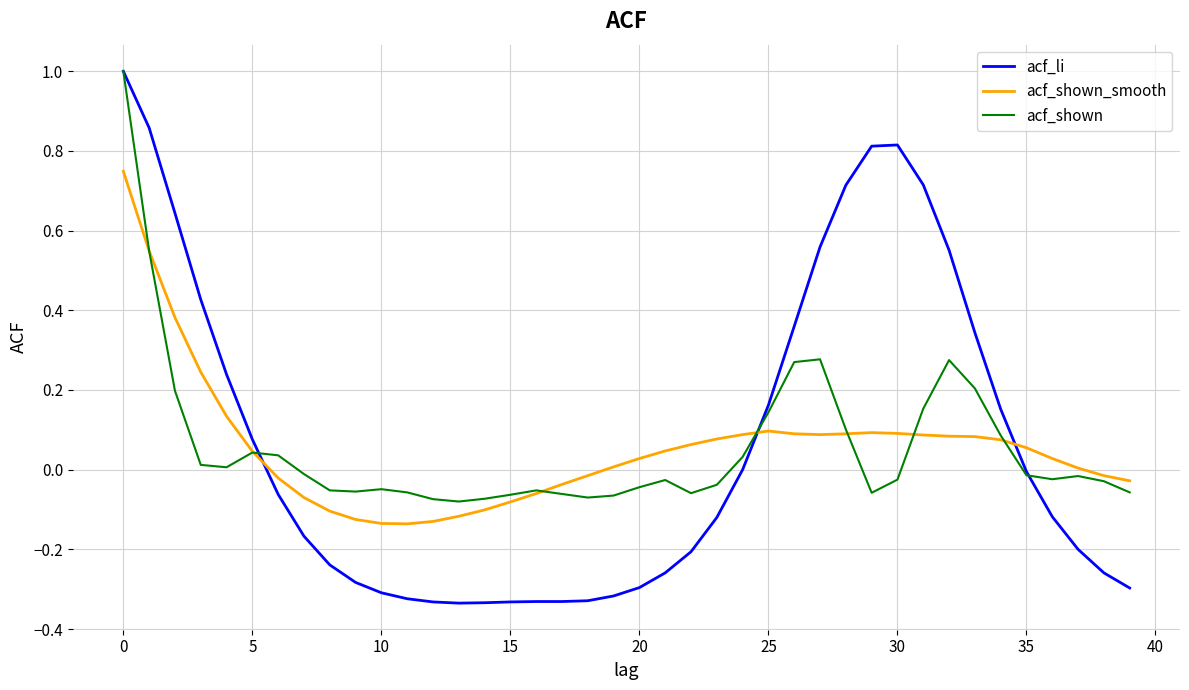

Which series has the widest spread of values?

acf_li